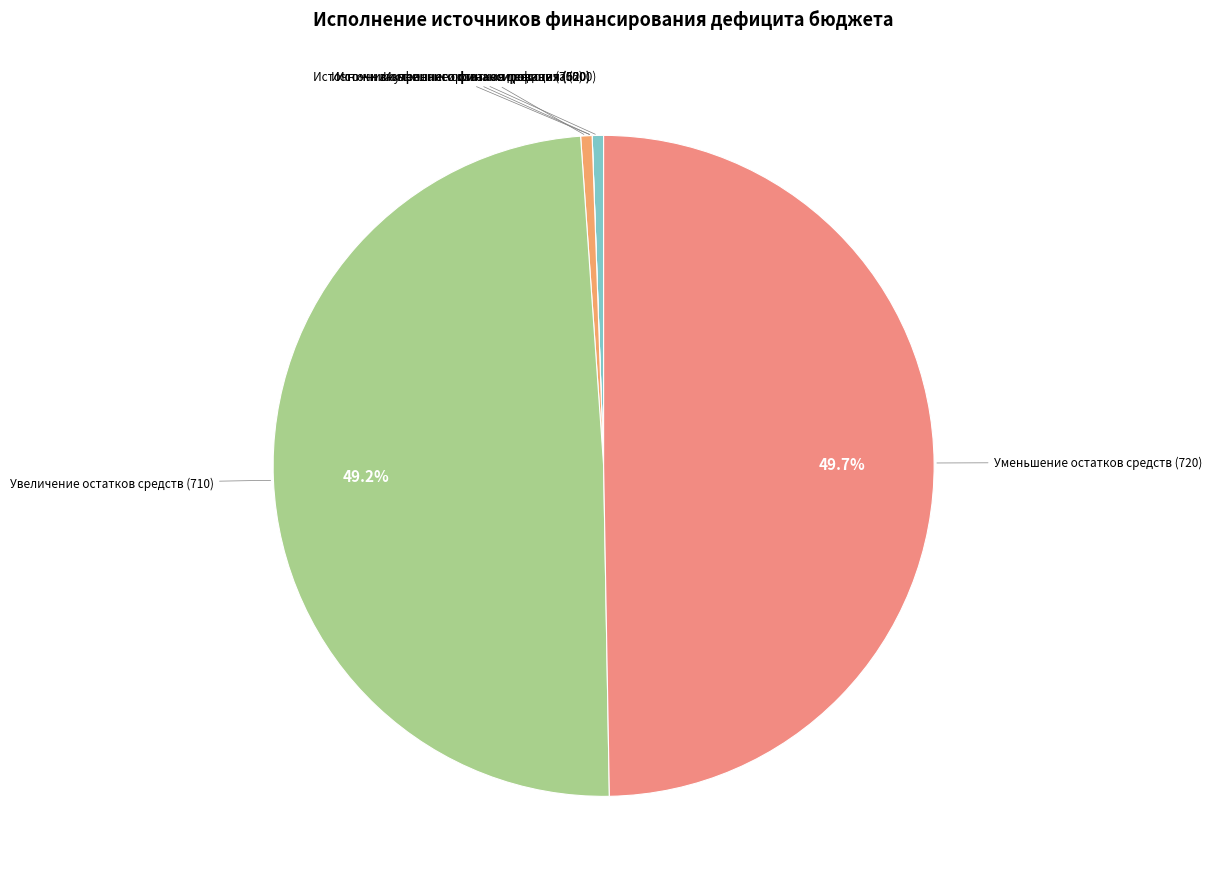

Which slice is the largest?

Уменьшение остатков средств (720)